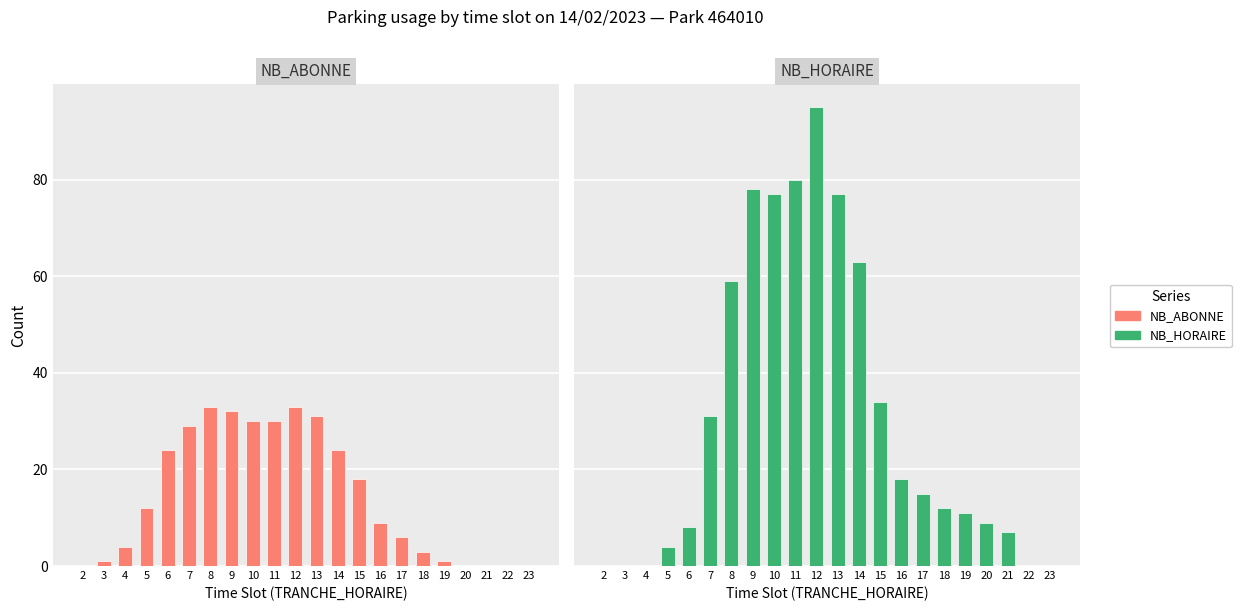

Is the value of NB_HORAIRE at 3 greater than the value of NB_ABONNE at 11?

No